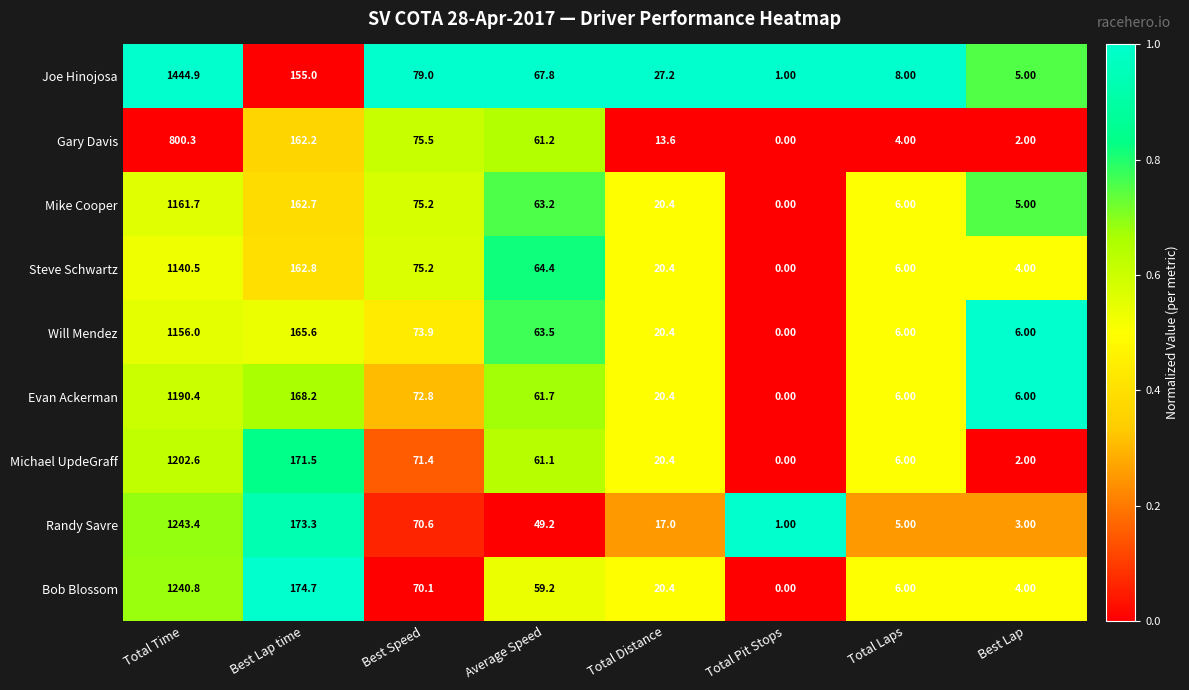

Rank the series at Total Time from lowest to highest value.

Gary Davis, Steve Schwartz, Will Mendez, Mike Cooper, Evan Ackerman, Michael UpdeGraff, Bob Blossom, Randy Savre, Joe Hinojosa